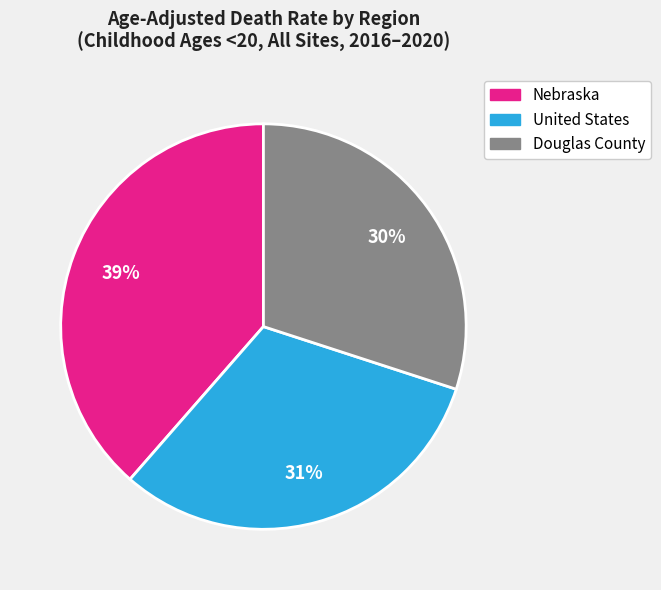

The United States slice represents 31% of the pie. True or false?

True